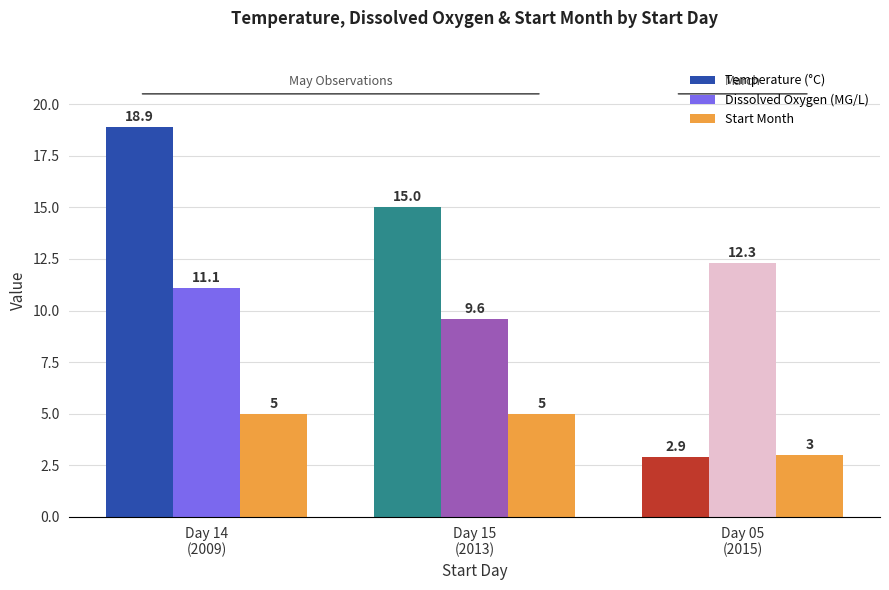

Read the Dissolved Oxygen (MG/L) value at Day 05
(2015).

12.3